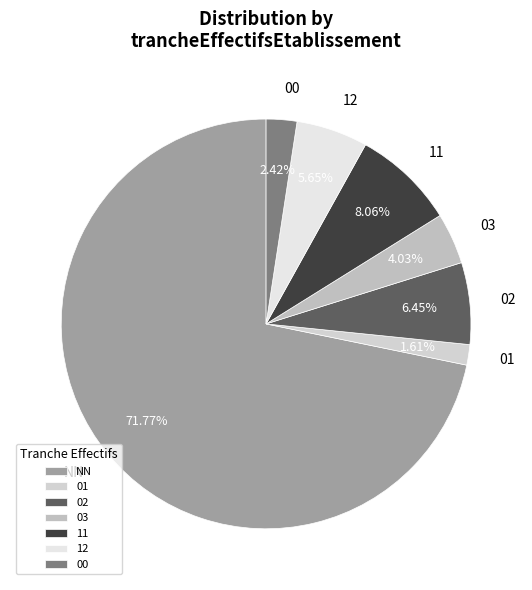

Does any single category account for the majority?

Yes